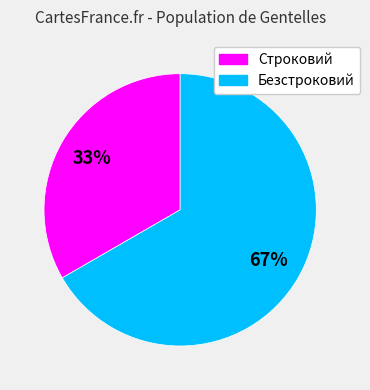

What percentage is the Строковий slice, to the nearest percent?

33%